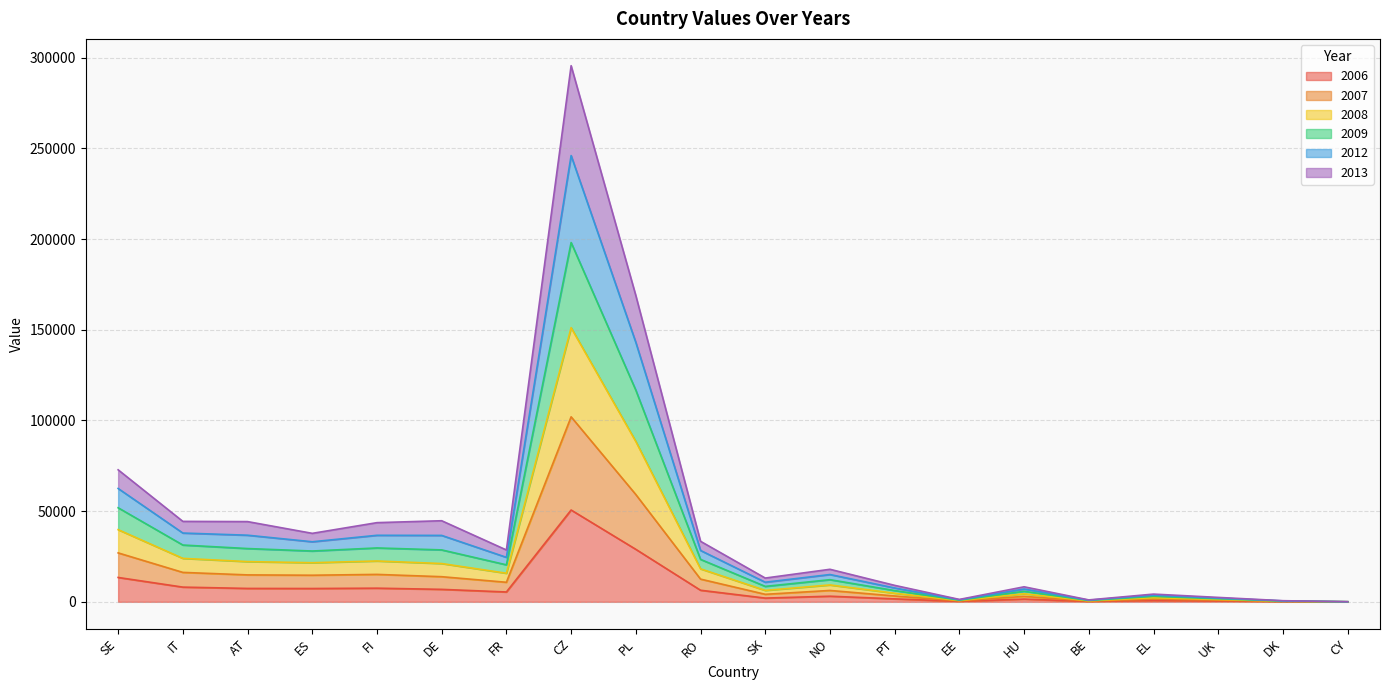

At which label does 2009 reach its peak?

CZ